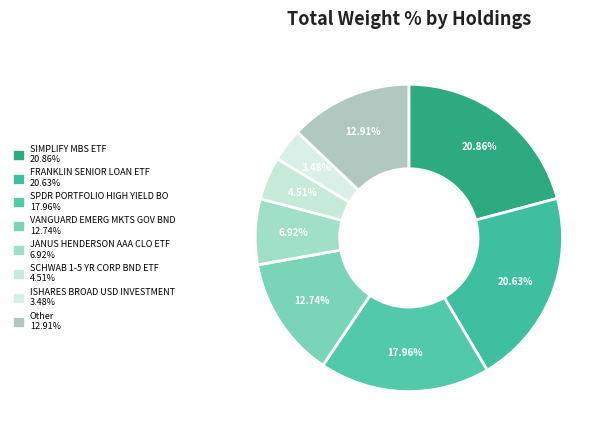

How many slices are in this pie chart?

8